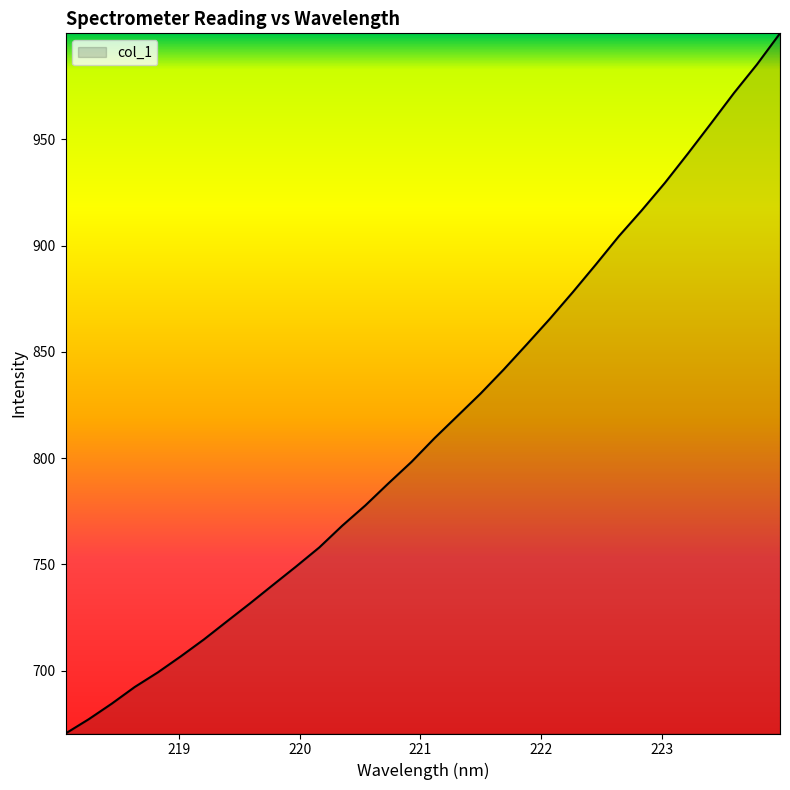

What is the greatest value displayed?

999.9